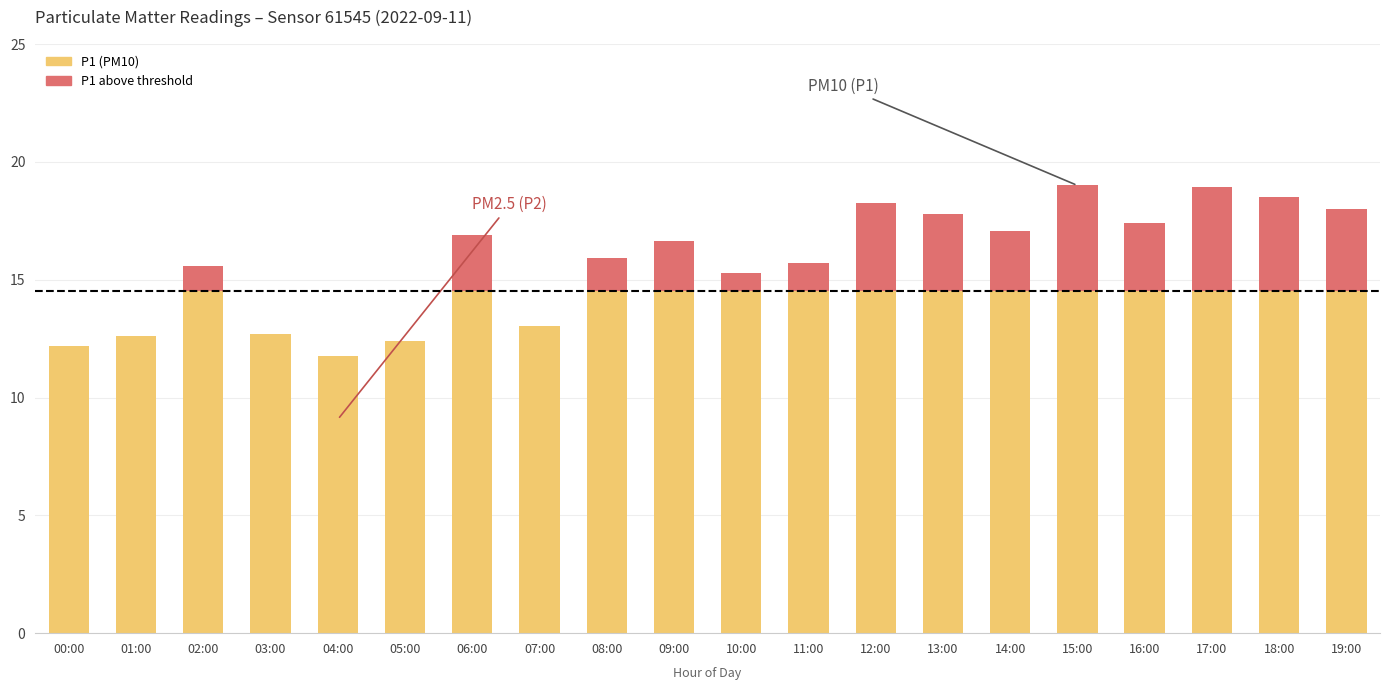

Read the P1 above threshold value at 16:00.

2.9